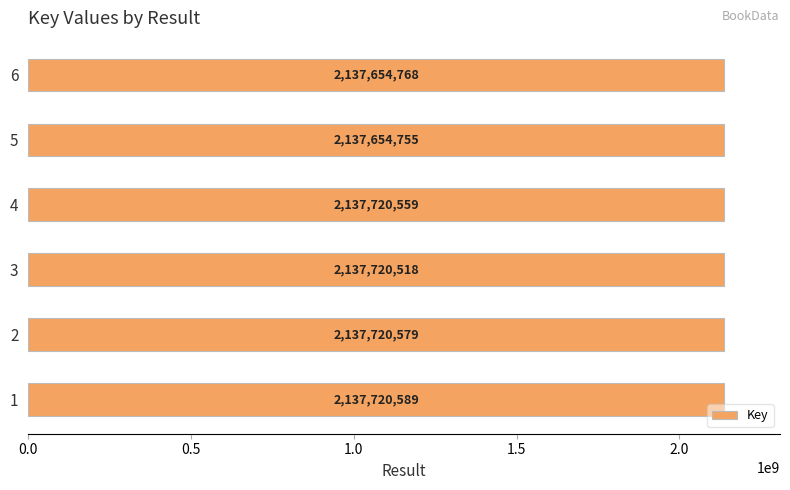

Where is the data nearest to the value 2137687672?

3